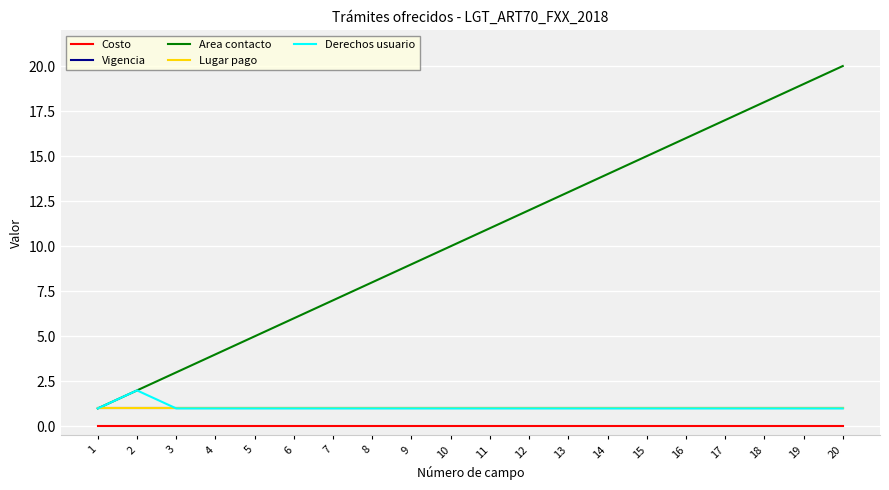

Is this an area chart (filled region under the line)?

No